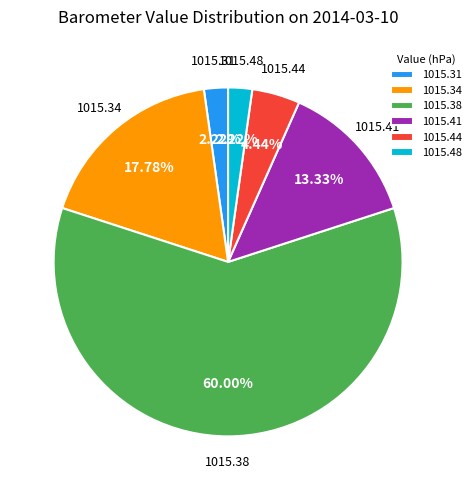

Combined, do 1015.44 and 1015.31 account for over 50%?

No